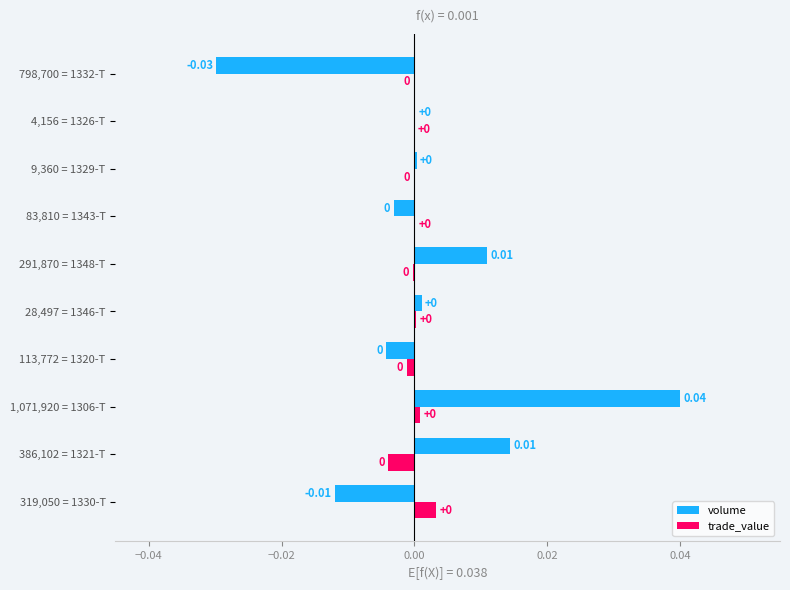

Which series has the largest total across all categories?

volume